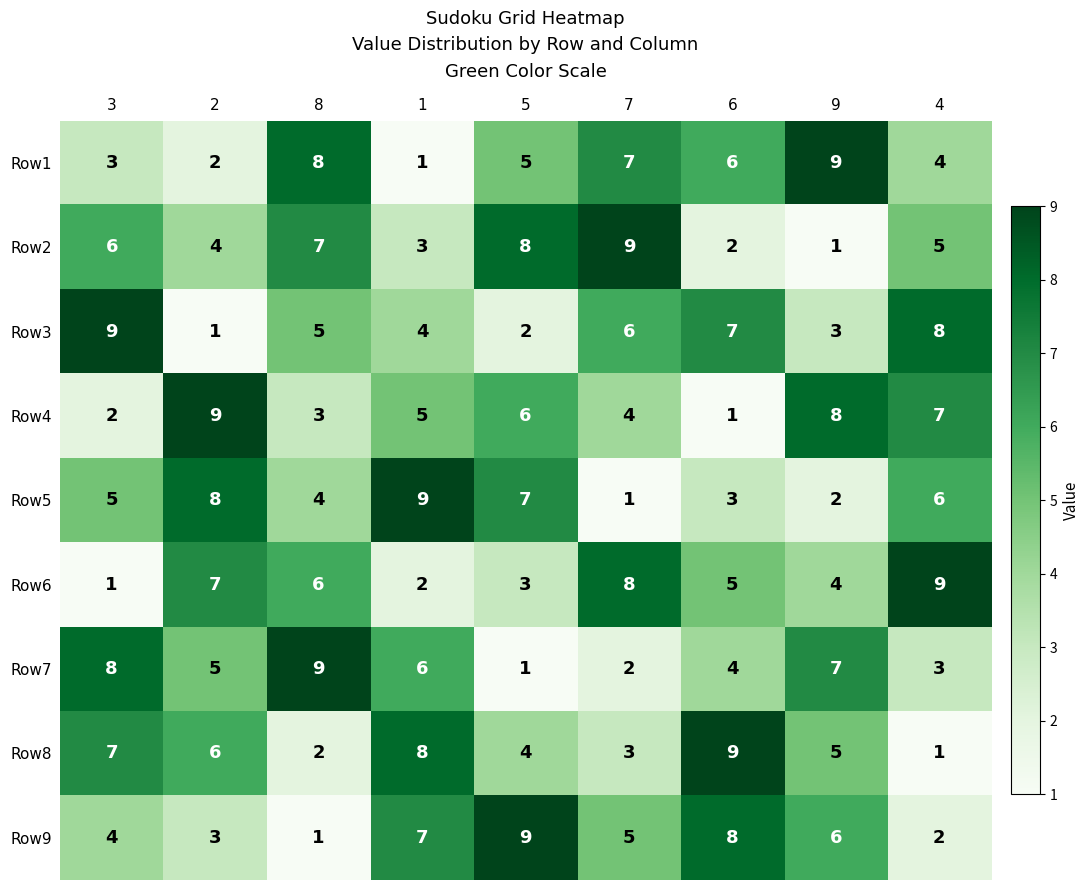

At how many categories does at least one series exceed 6?

9